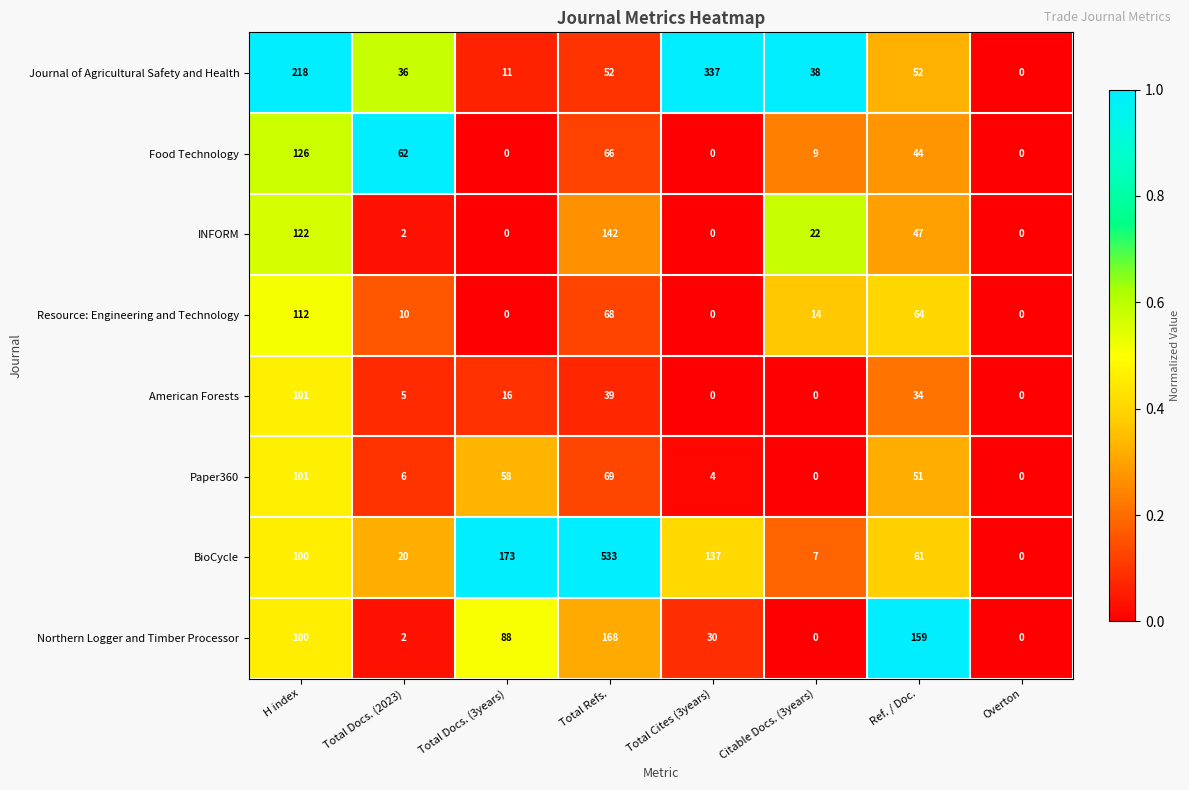

How many categories are shown in the chart?

8